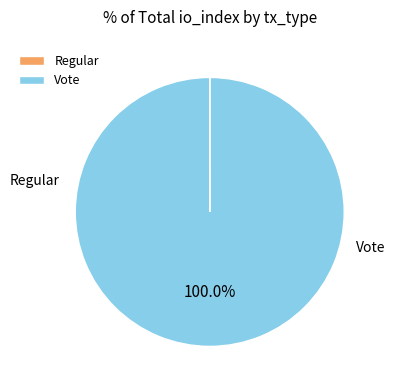

Between Vote and Regular, which is larger?

Vote